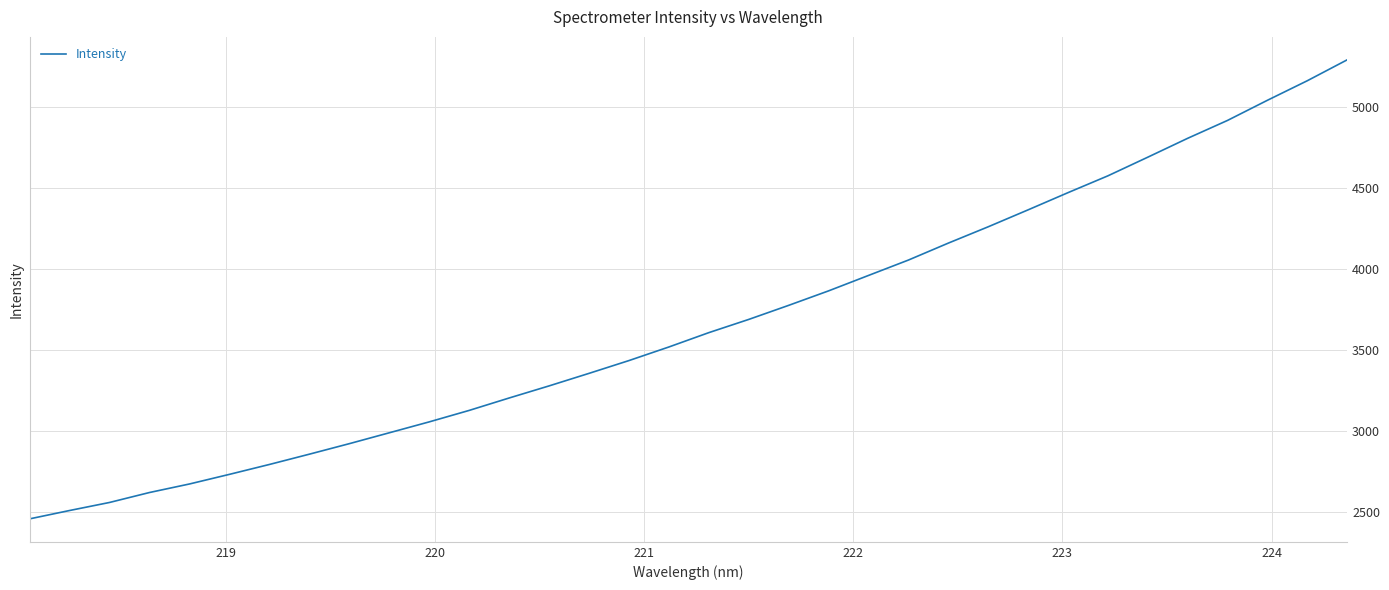

What is the minimum value shown in the chart?

2459.4